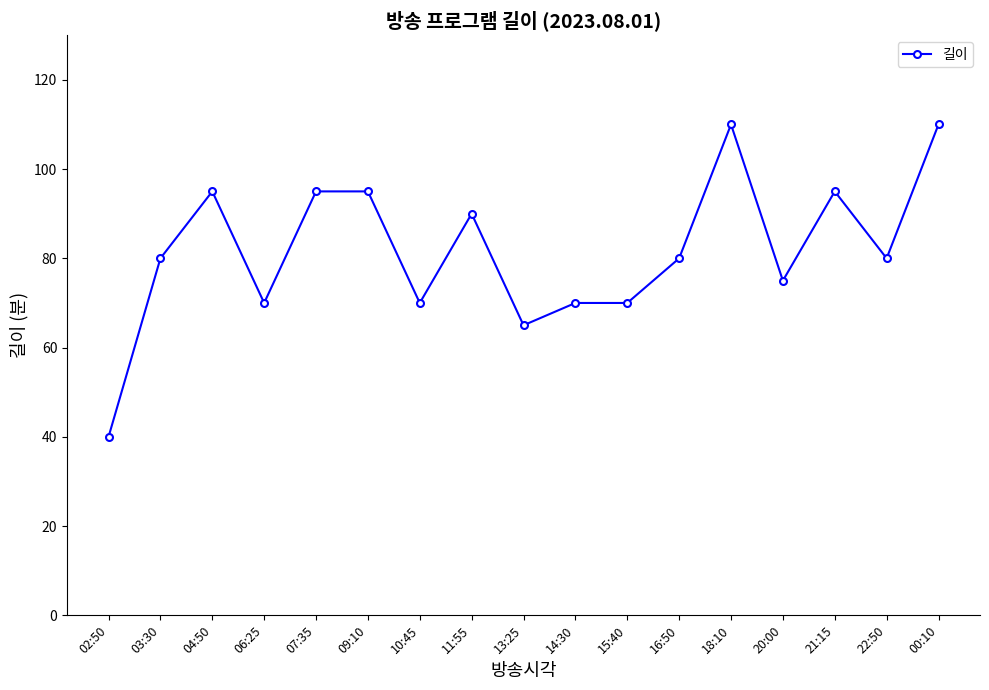

Which has a higher value, 16:50 or 10:45?

16:50